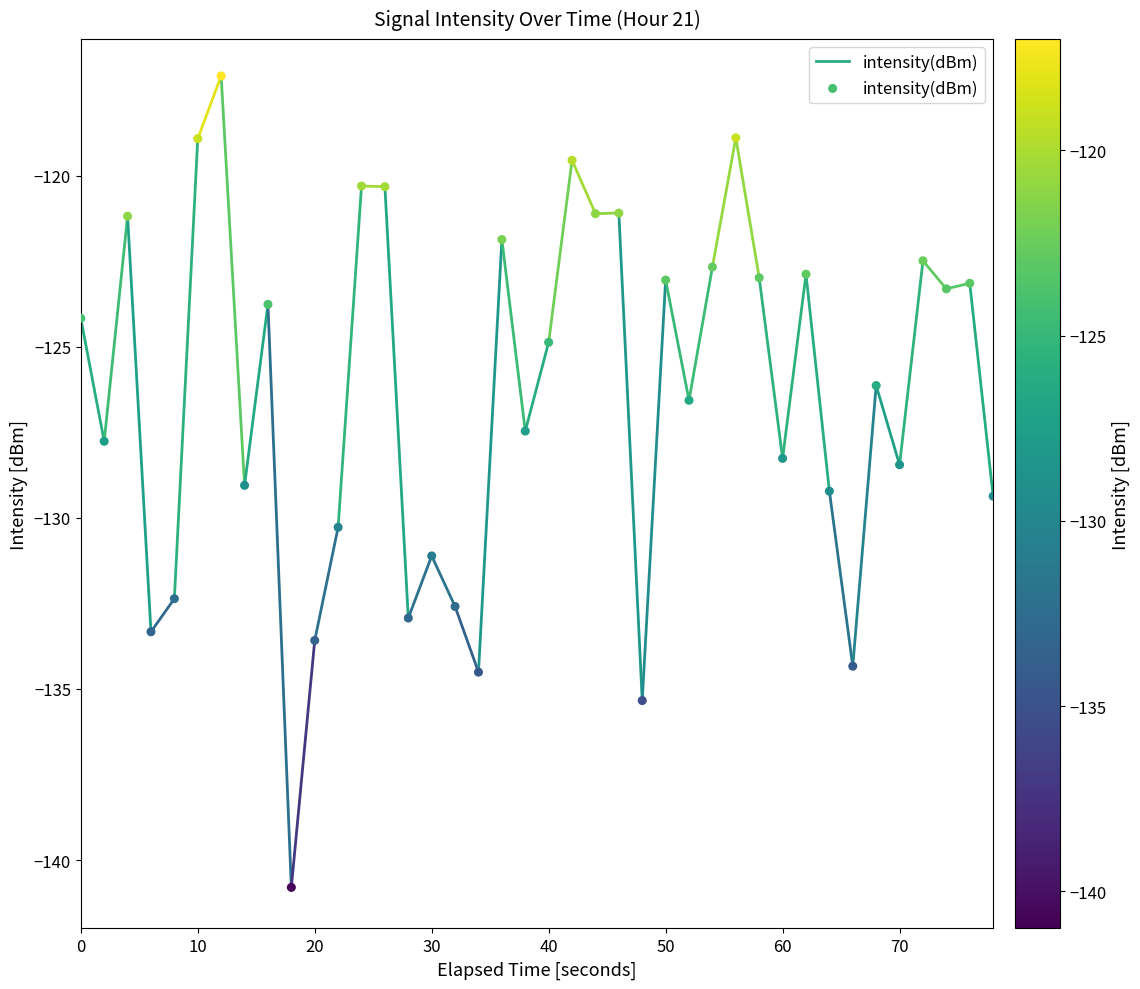

What is the range of X values (max minus min)?

78.0